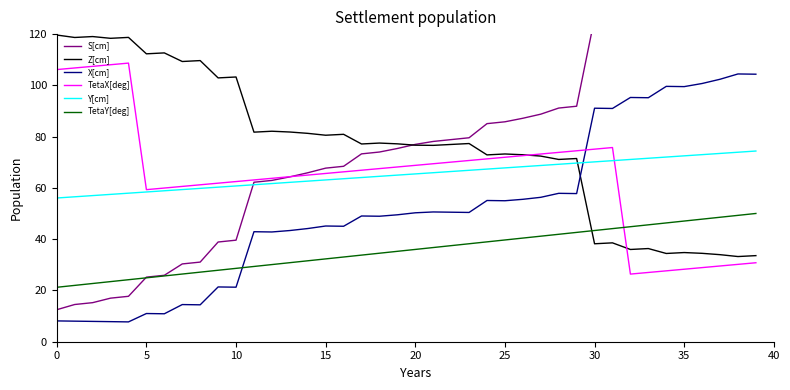

True or false: Y[cm] has more than 1 points higher than both neighbors.

False